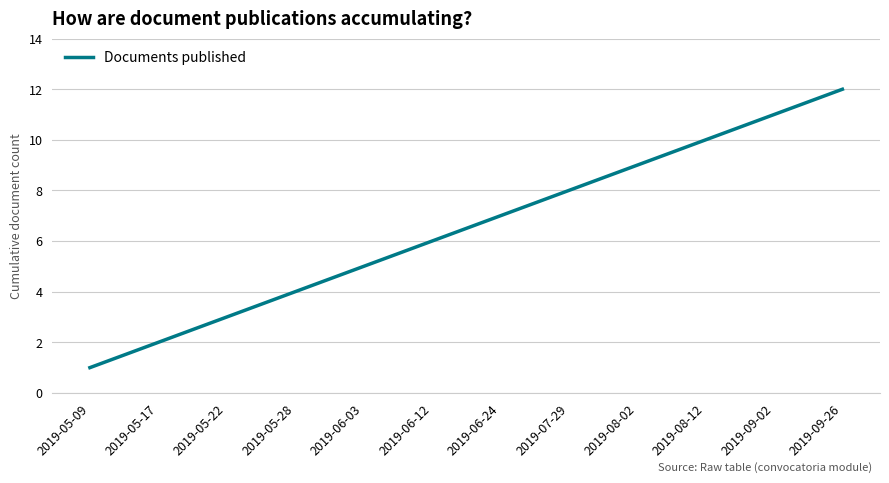

Reading left to right, transcribe all the data shown in this chart.

1	2	3	4	5	6	7	8	9	10	11	12